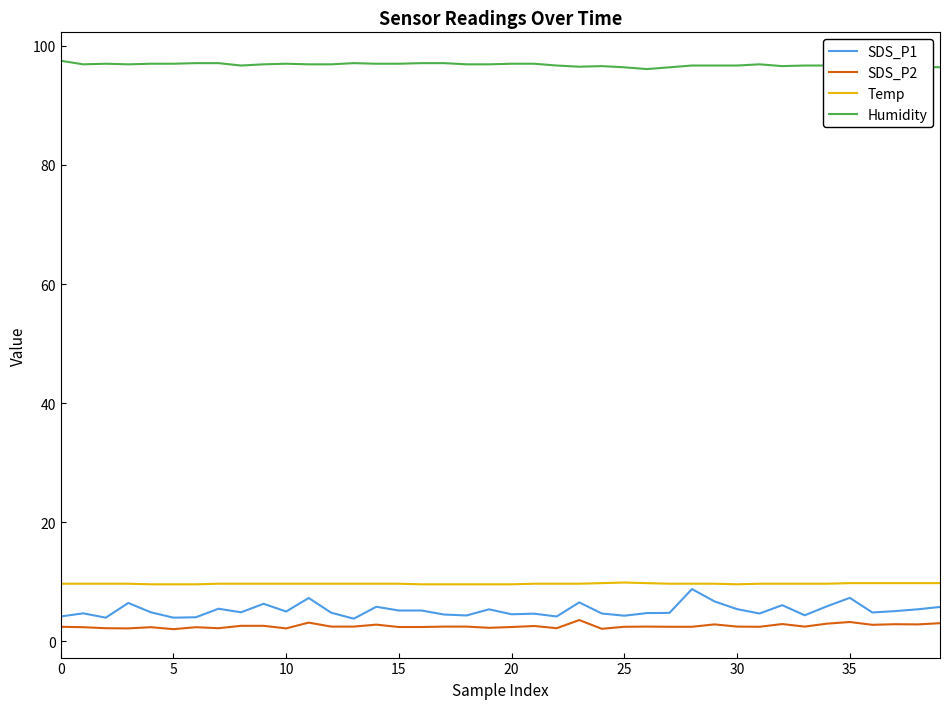

Which series has the largest range (max minus min)?

SDS_P1